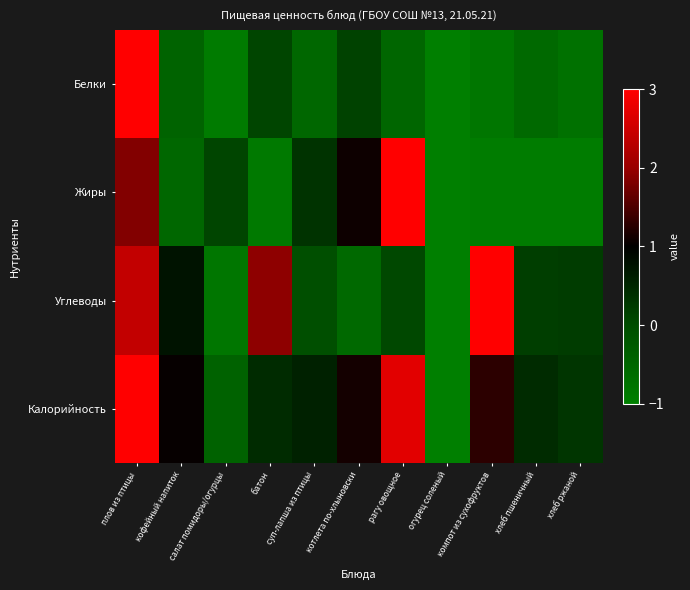

Which label corresponds to the largest value in the chart?

плов из птицы